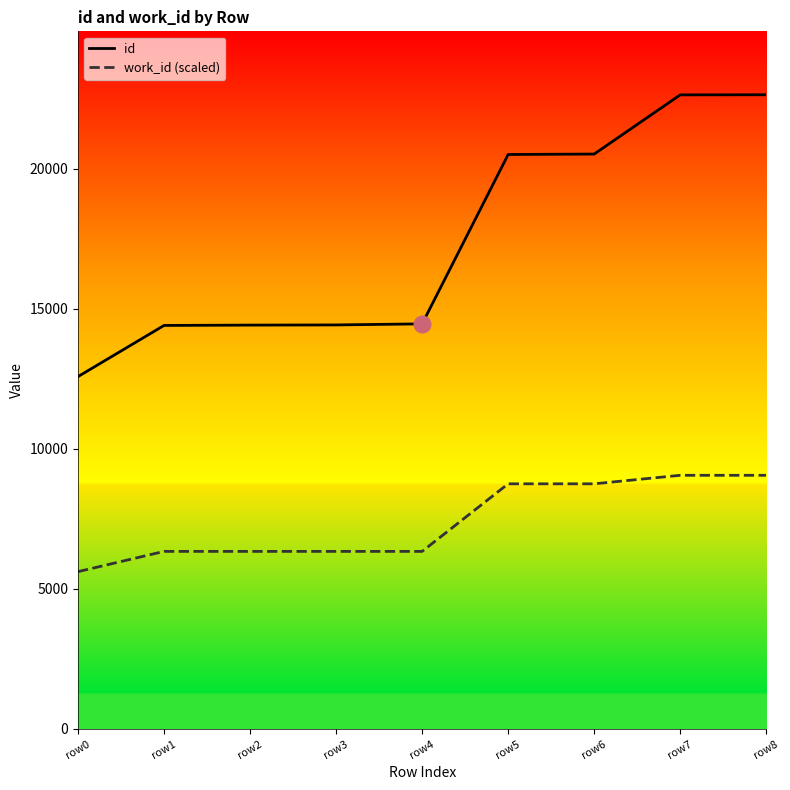

What is the sum of the id values at row0 and row4?

27048.0